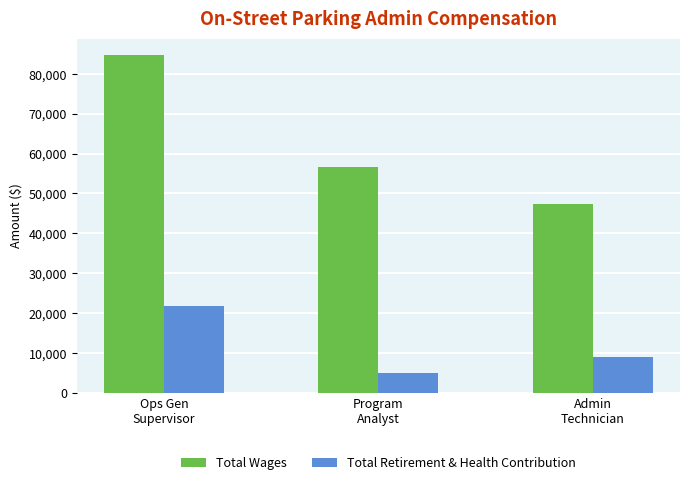

What is the maximum value shown in the chart?

84656